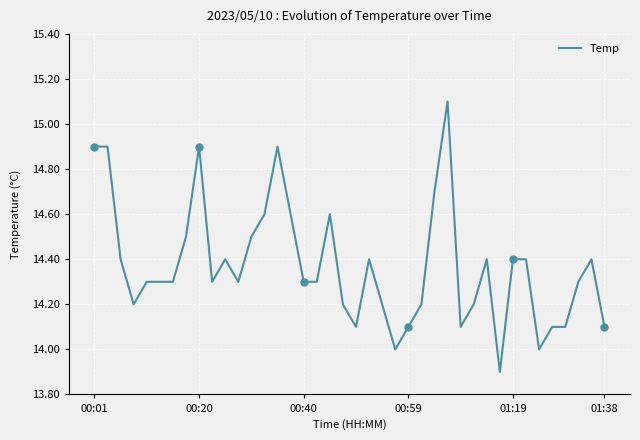

What is the lowest value of the Temp series?

13.9